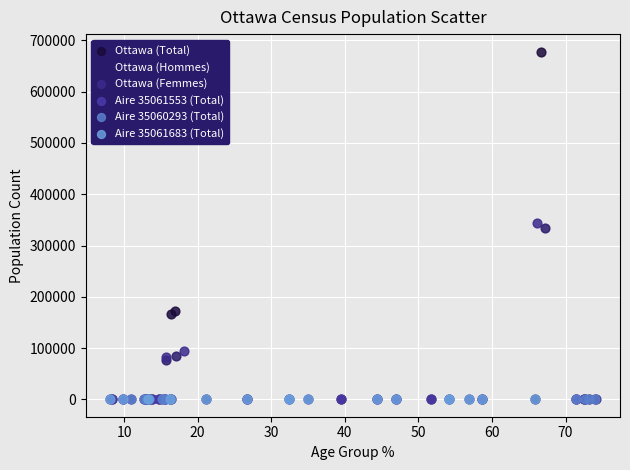

Which series has the widest spread of Y values?

Ottawa (Total)